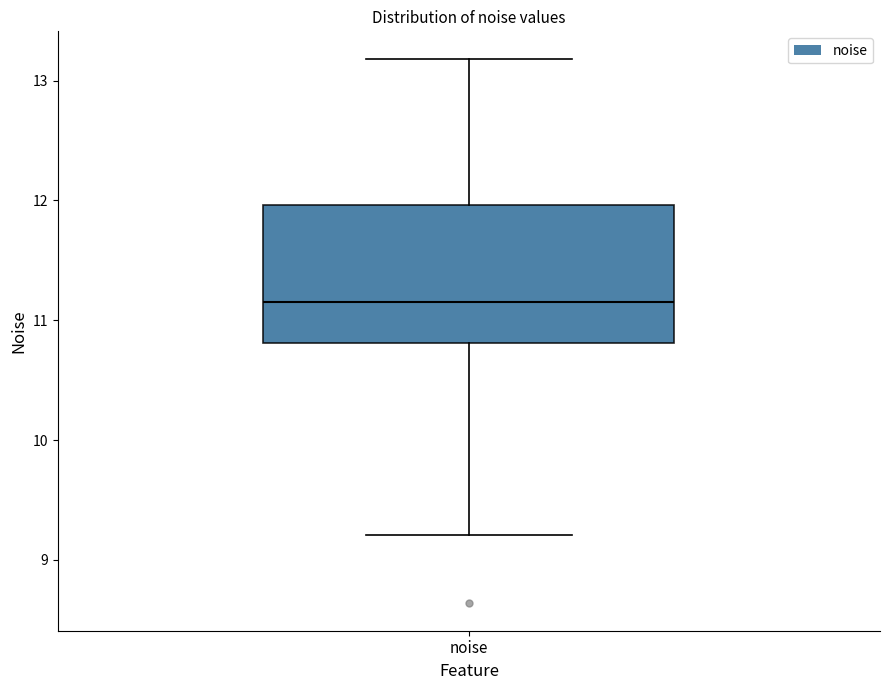

Transcribe this box plot: give where the median line is, the range the box spans, and where the two whiskers end, as read against the y-axis. The values are not printed on the chart, so give them approximately, as read against the axis.

median 11.2, box 10.8 to 12.0, whiskers 9.2 to 13.2